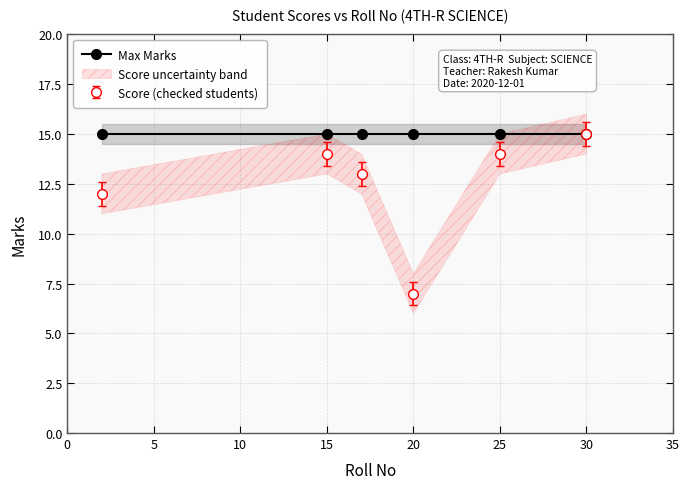

In Score (checked students), how many points are lower than both neighbors (excluding endpoints)?

1